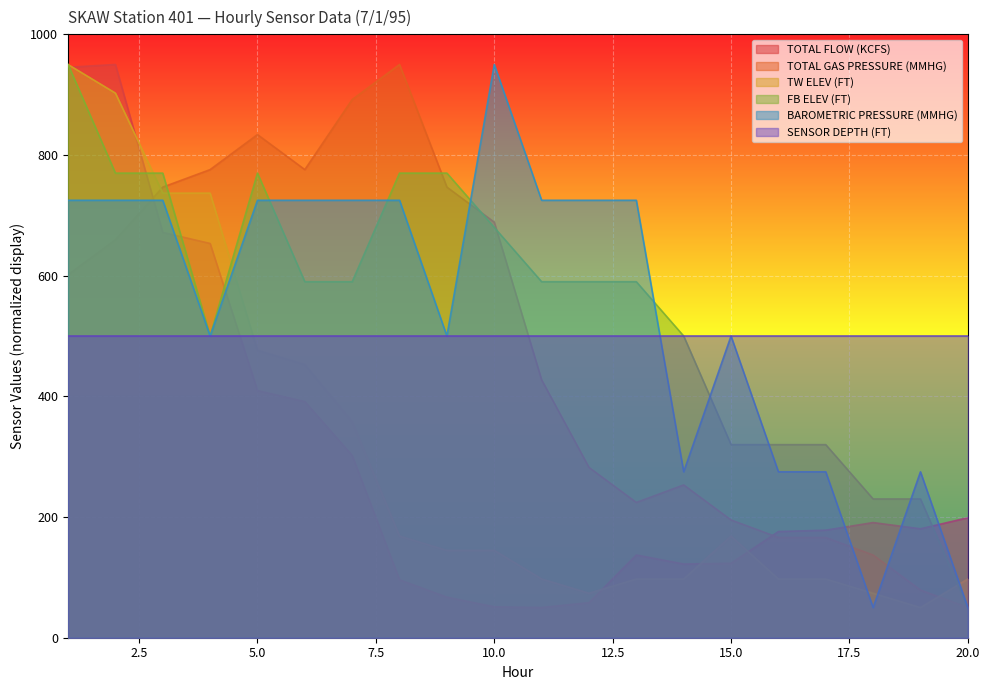

How many times do FB ELEV (FT) and TW ELEV (FT) cross each other?

4